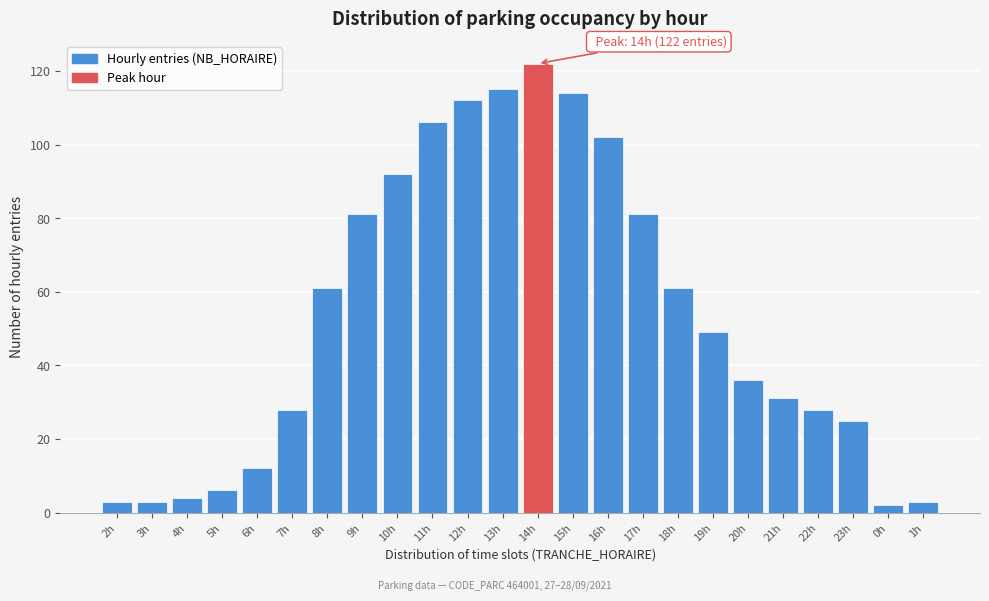

Reading left to right, what are all the values shown in this chart?

2h=3	3h=3	4h=4	5h=6	6h=12	7h=28	8h=61	9h=81	10h=92	11h=106	12h=112	13h=115	14h=122	15h=114	16h=102	17h=81	18h=61	19h=49	20h=36	21h=31	22h=28	23h=25	0h=2	1h=3